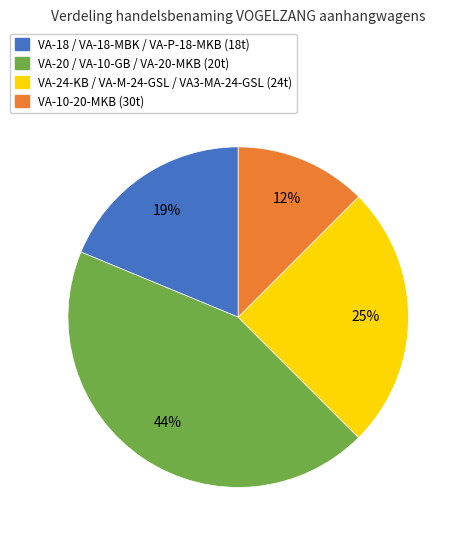

To the nearest percent, what is the average slice percentage?

25%